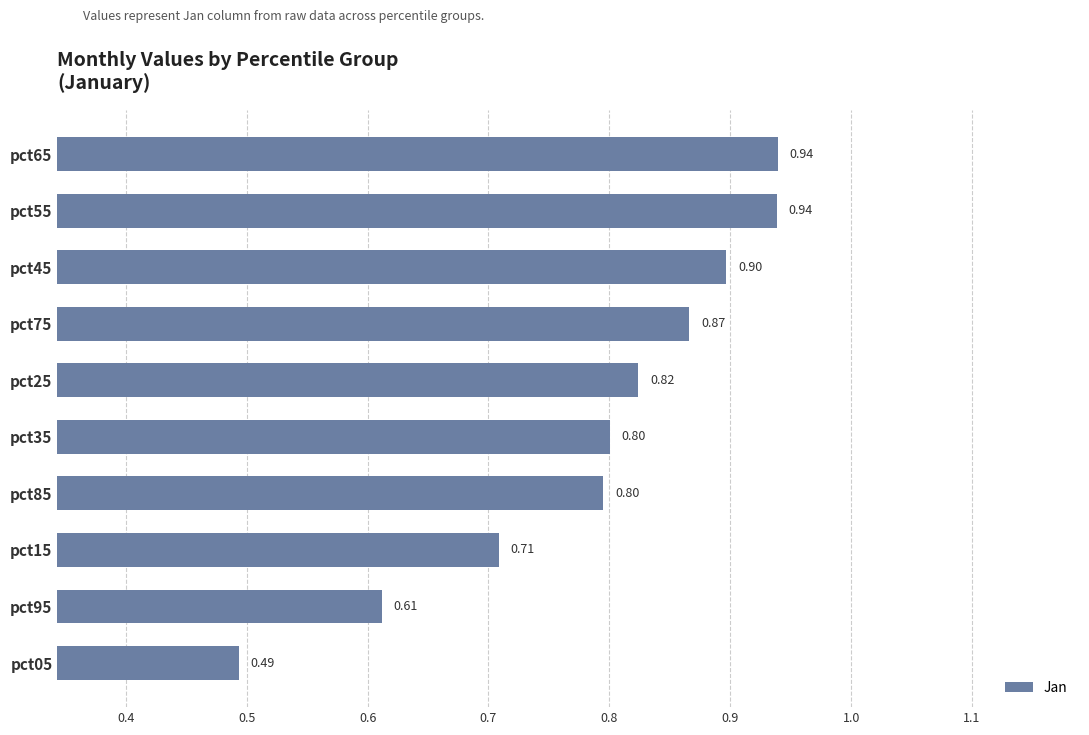

Which has a higher value, pct35 or pct75?

pct75